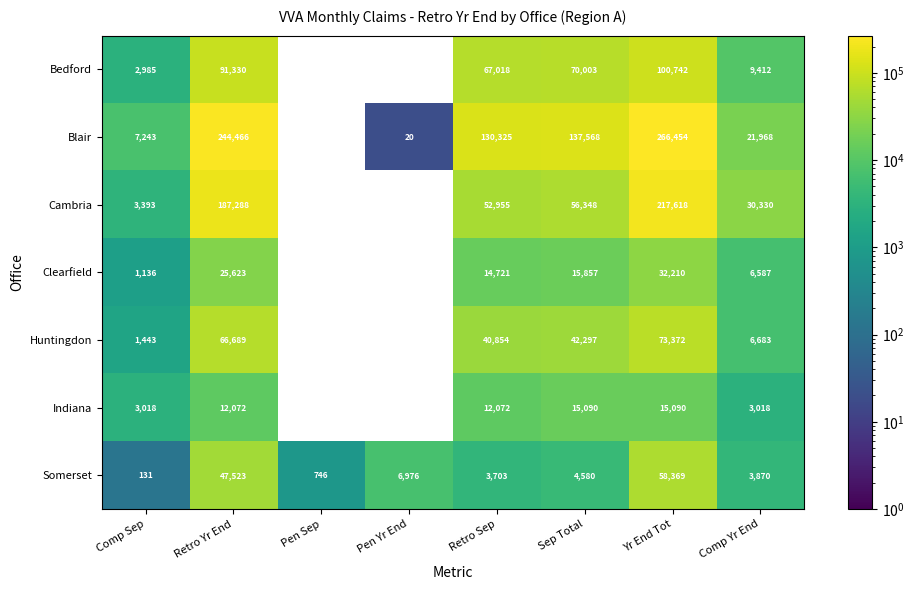

At Comp Sep, list the series in order from smallest to largest.

Somerset, Clearfield, Huntingdon, Bedford, Indiana, Cambria, Blair